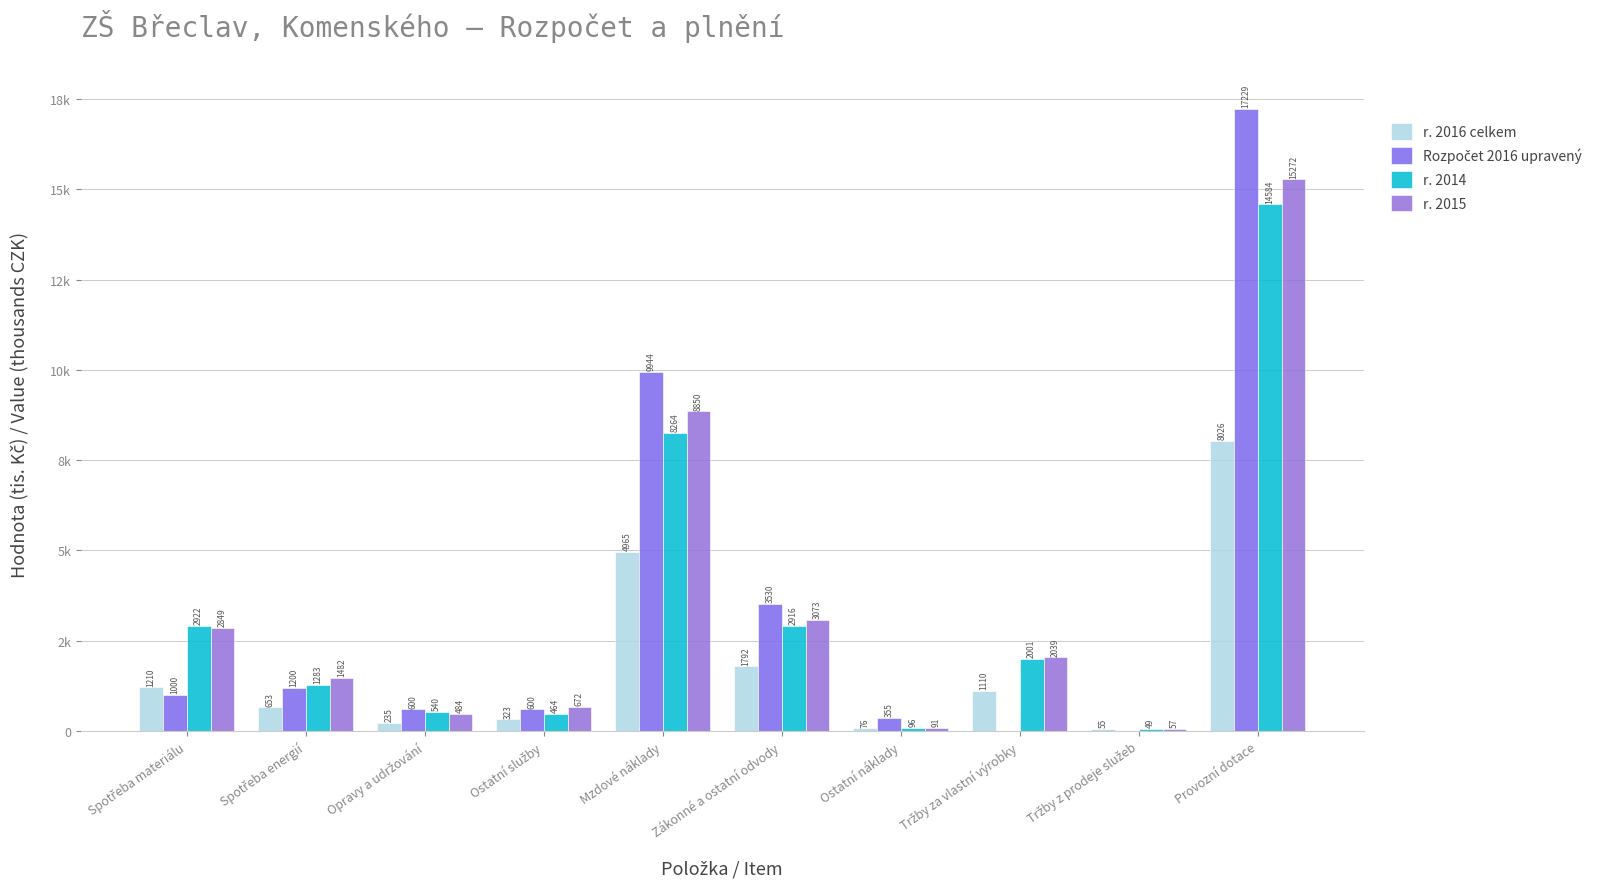

What is the greatest value displayed?

17229